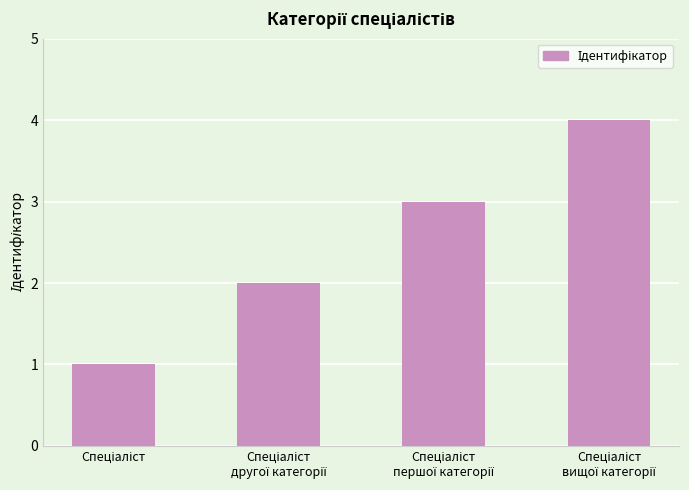

What is the difference between the maximum and minimum values?

3